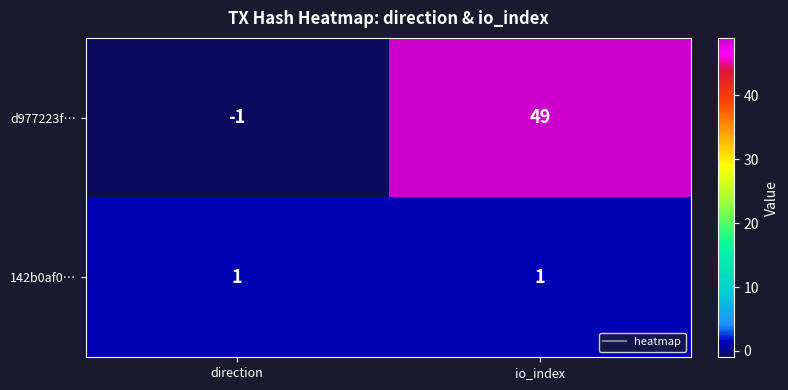

Which category has the lowest value in the d977223f… series?

direction